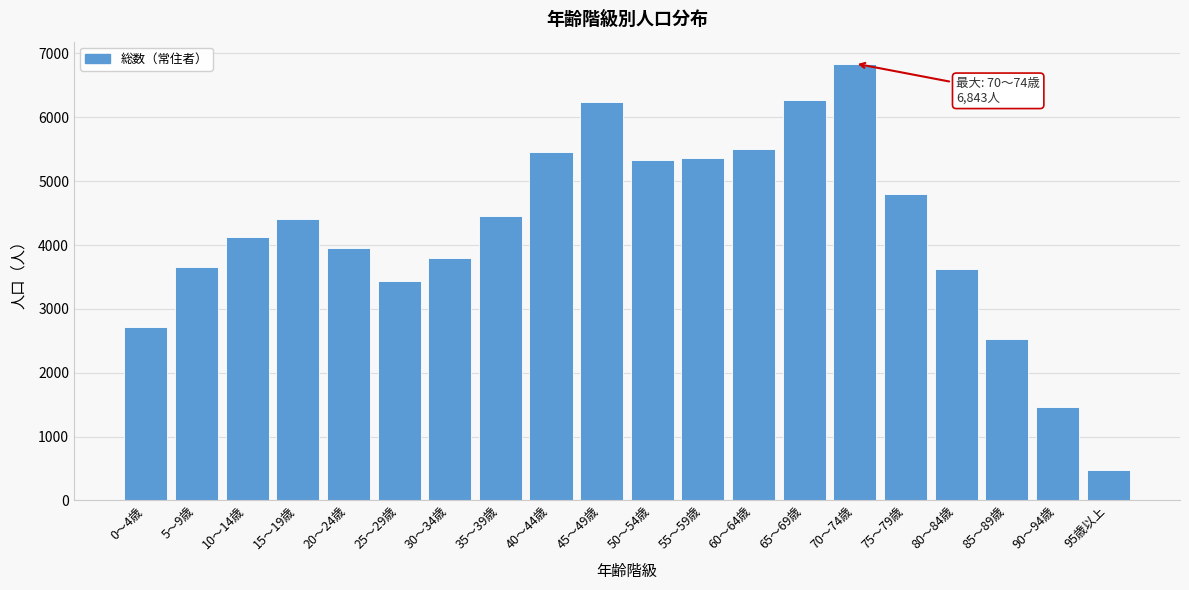

What is the sum of all values?

84447